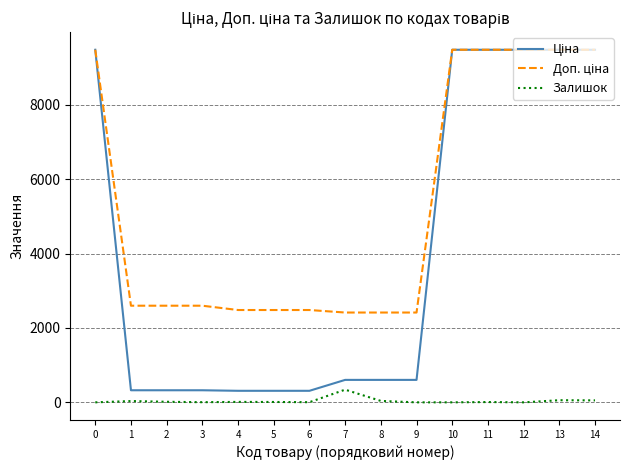

What is the total value across all series at 7?

3359.6